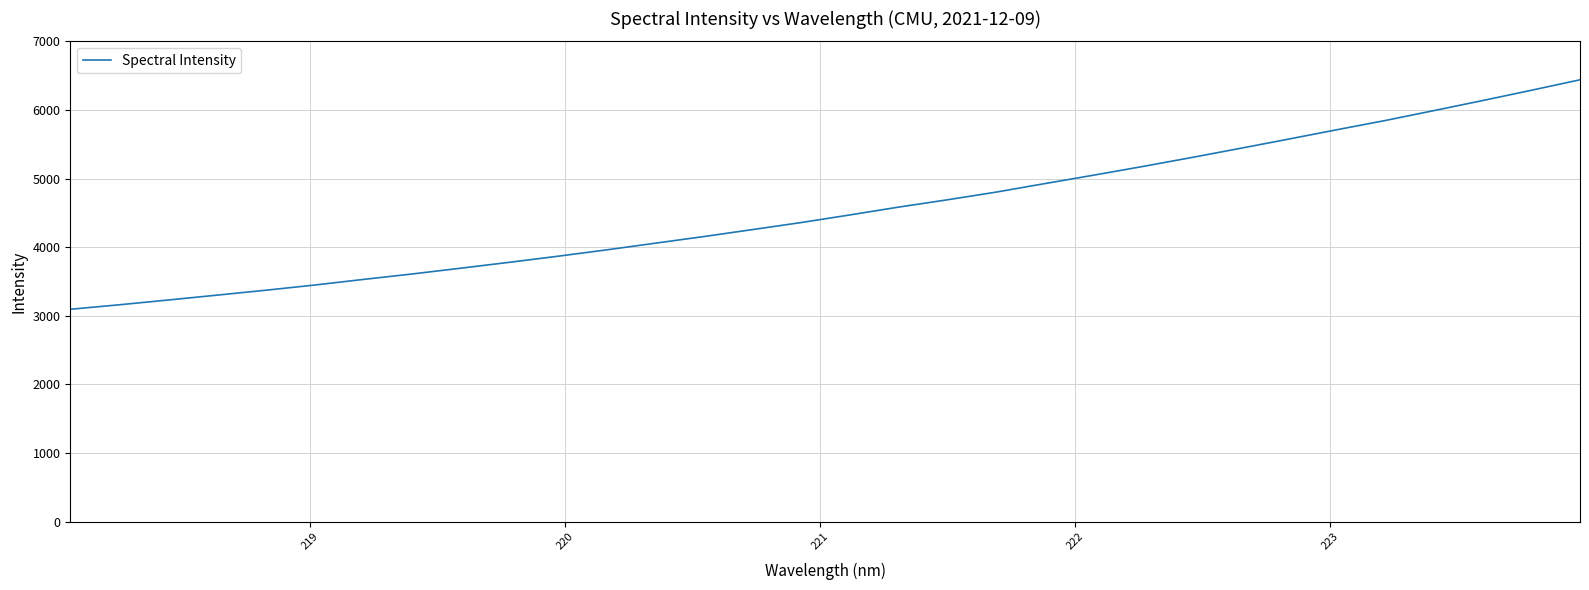

True or false: the data has more than 2 interior local peaks.

False